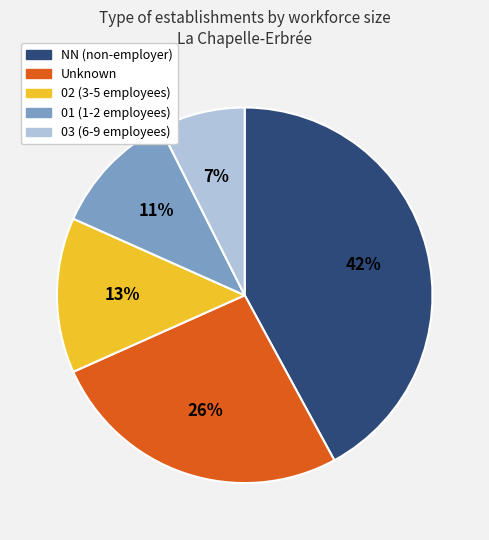

To the nearest percent, what is the difference between the largest and smallest slice percentages?

35%